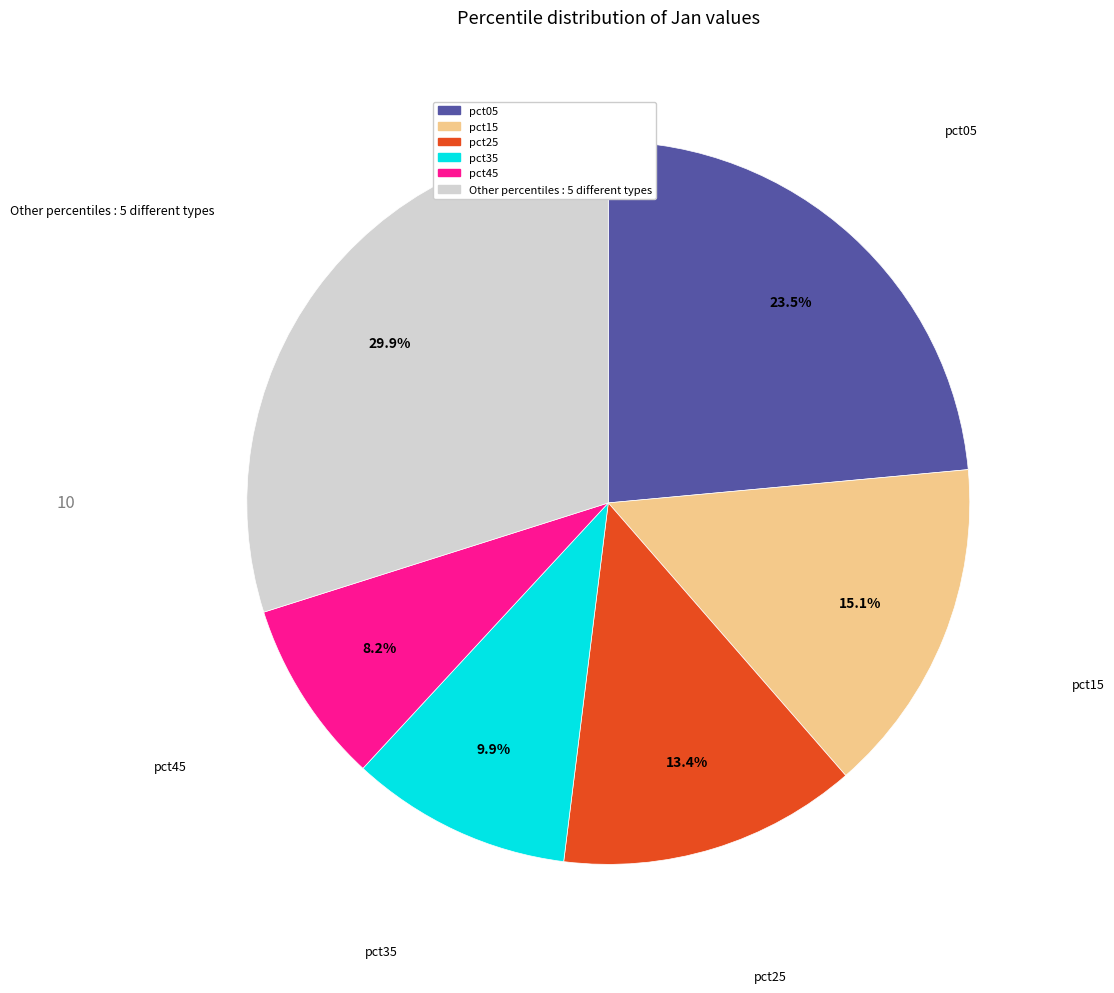

How many slices are in this pie chart?

6